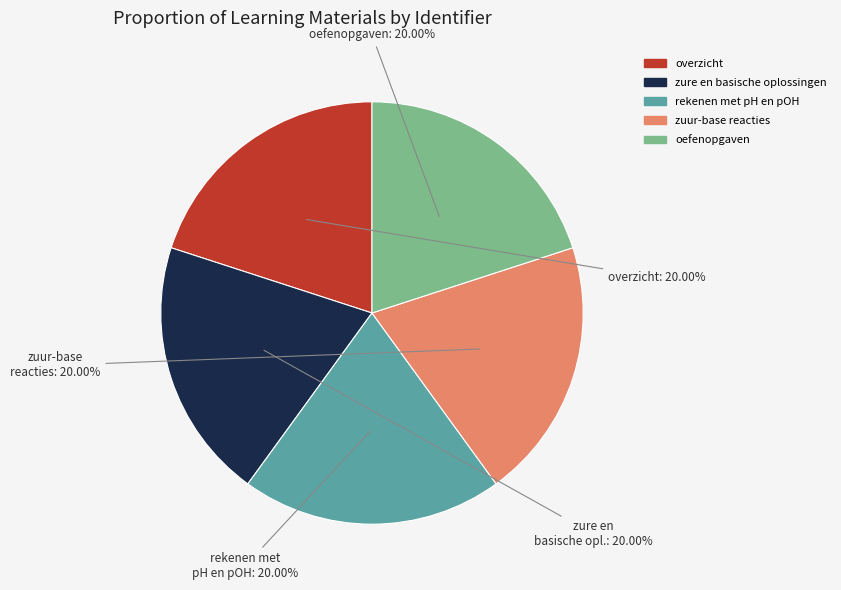

Is rekenen met pH en pOH the majority of the pie?

No